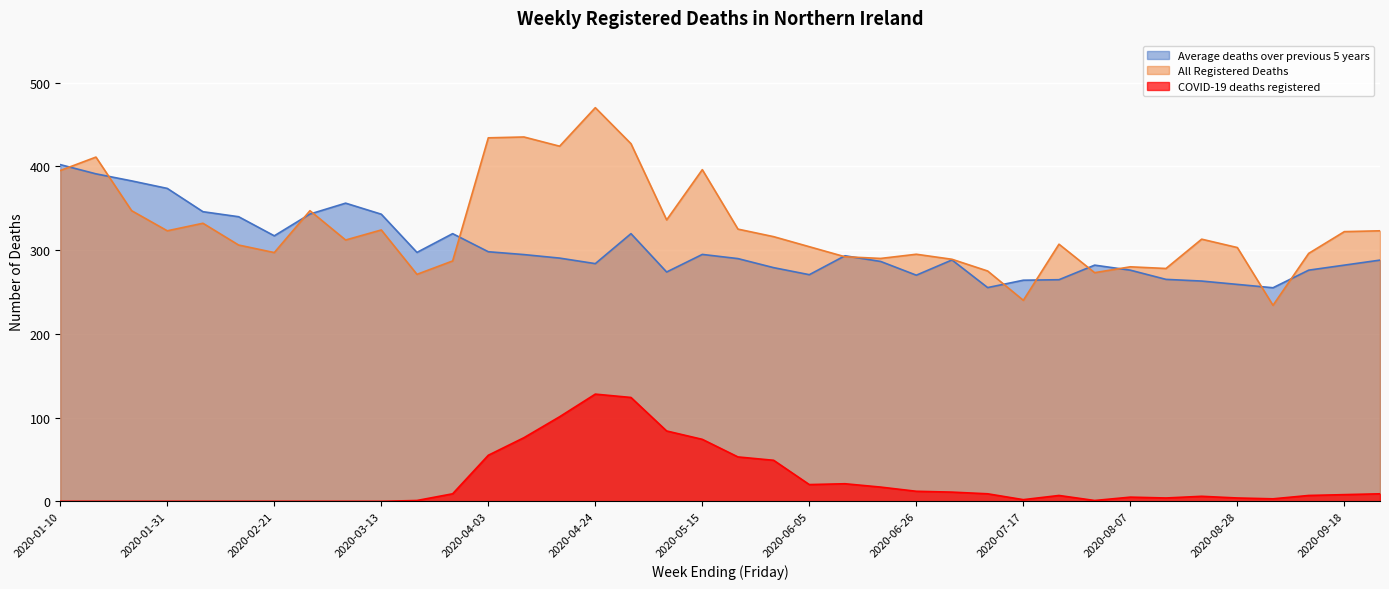

Rank the categories by Average deaths over previous 5 years value from lowest to highest.

2020-09-04, 2020-07-10, 2020-08-28, 2020-08-21, 2020-07-17, 2020-07-24, 2020-08-14, 2020-06-26, 2020-06-05, 2020-05-08, 2020-08-07, 2020-09-11, 2020-05-29, 2020-07-31, 2020-09-18, 2020-04-24, 2020-06-19, 2020-09-25, 2020-07-03, 2020-05-22, 2020-04-17, 2020-06-12, 2020-04-10, 2020-05-15, 2020-03-20, 2020-04-03, 2020-02-21, 2020-03-27, 2020-05-01, 2020-02-14, 2020-03-13, 2020-02-28, 2020-02-07, 2020-03-06, 2020-01-31, 2020-01-24, 2020-01-17, 2020-01-10